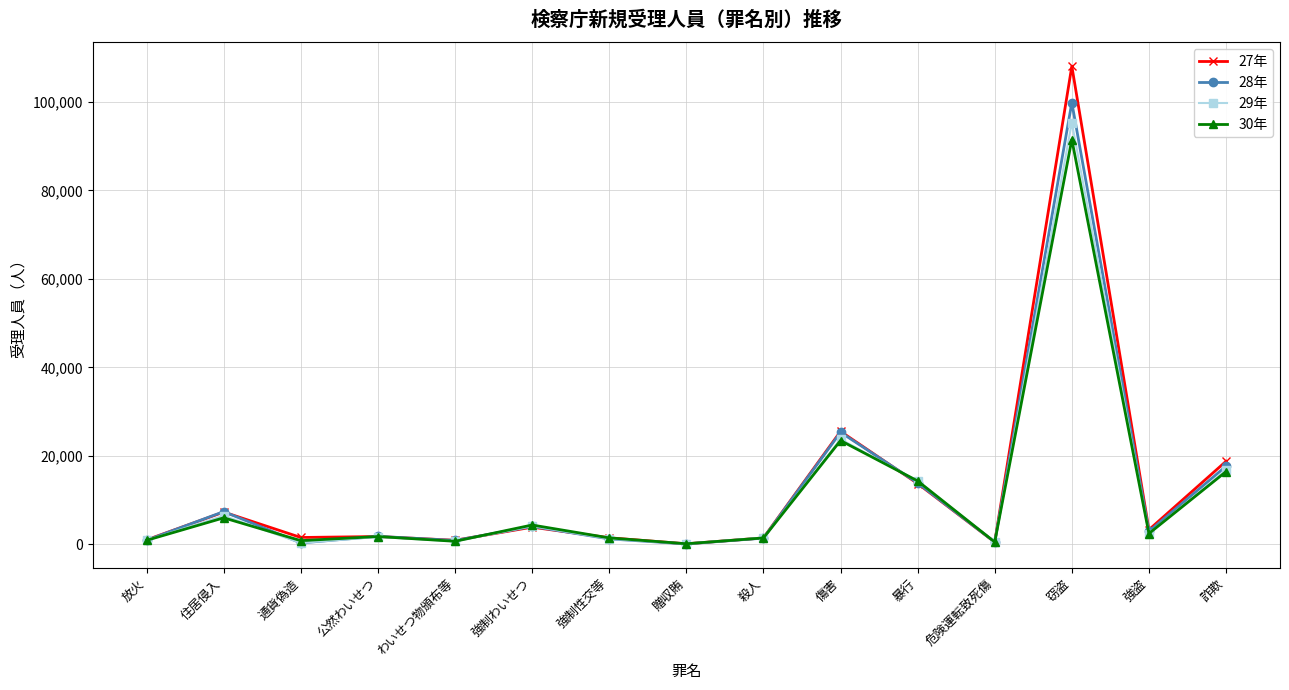

What is the difference between the maximum and minimum values in the 29年 series?

95226